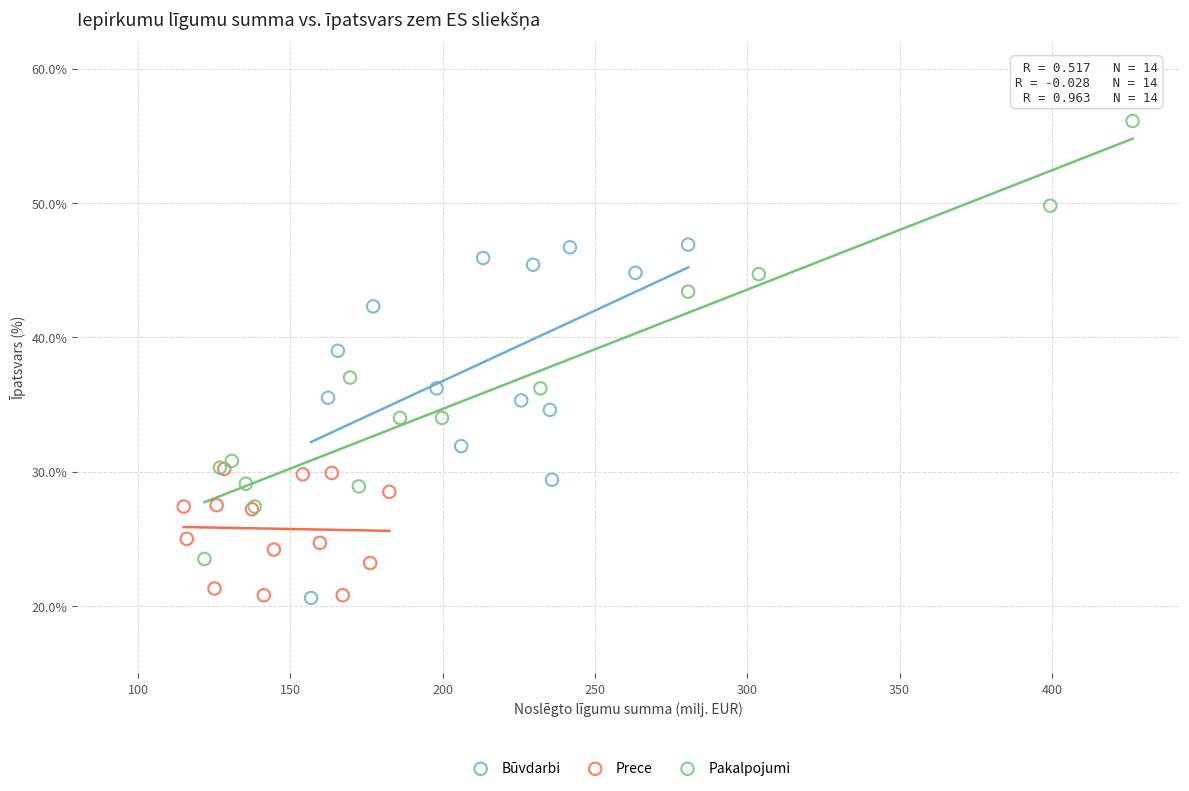

Which series has the widest spread of Y values?

Pakalpojumi